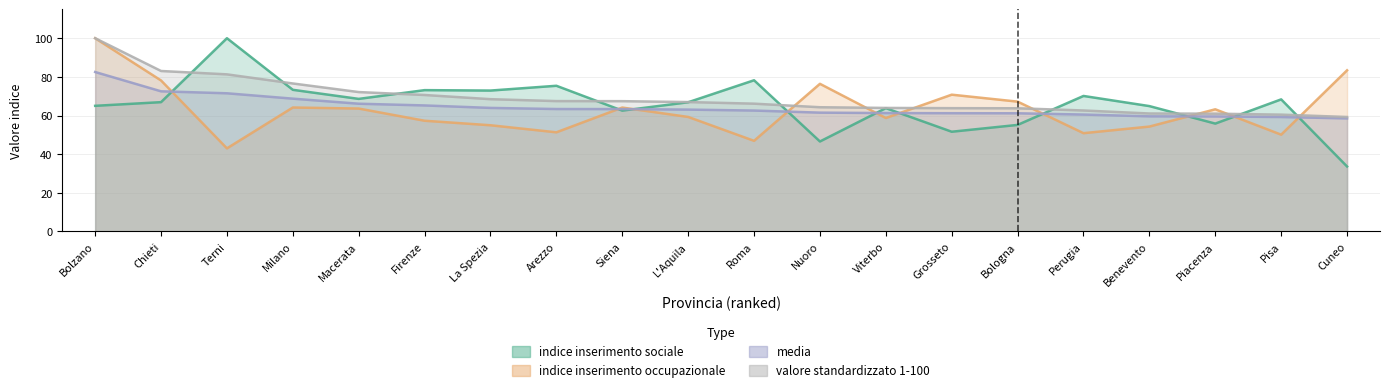

List the series in order of their peak value, highest first.

indice inserimento sociale, indice inserimento occupazionale, valore standardizzato 1-100, media